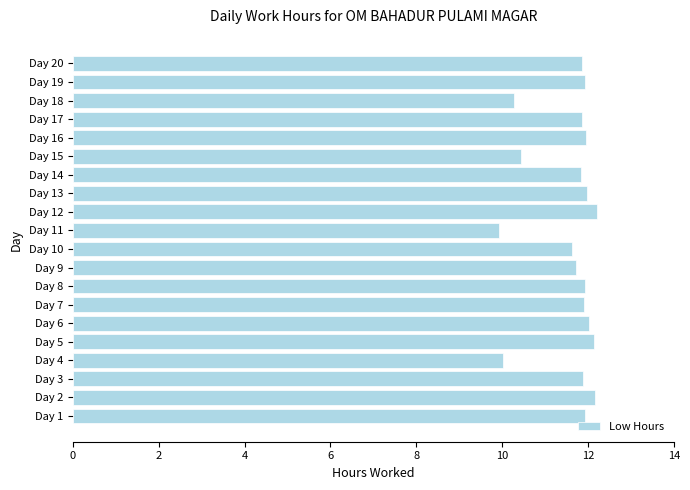

Count the number of categories in the chart.

20